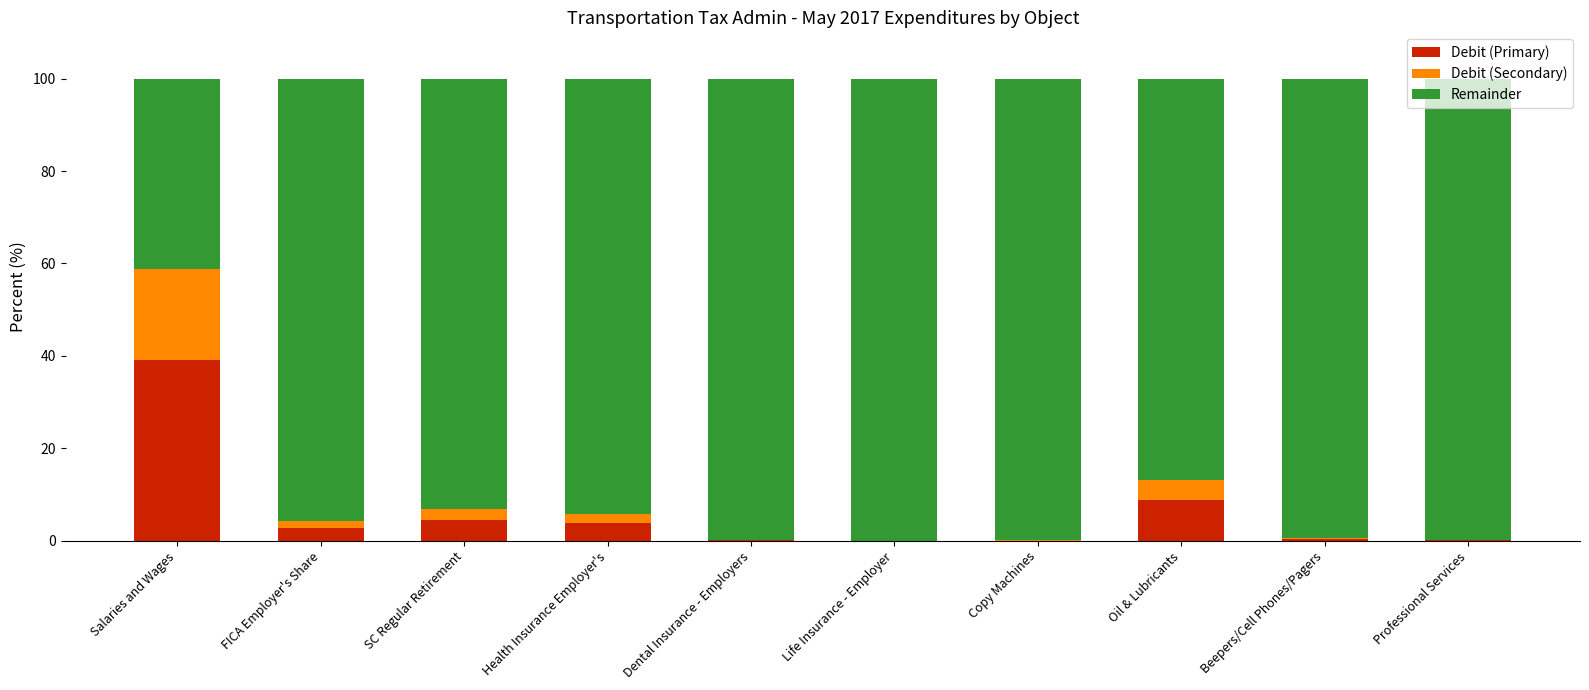

The Debit (Primary) series shows 8.8 at Oil & Lubricants. True or false?

True